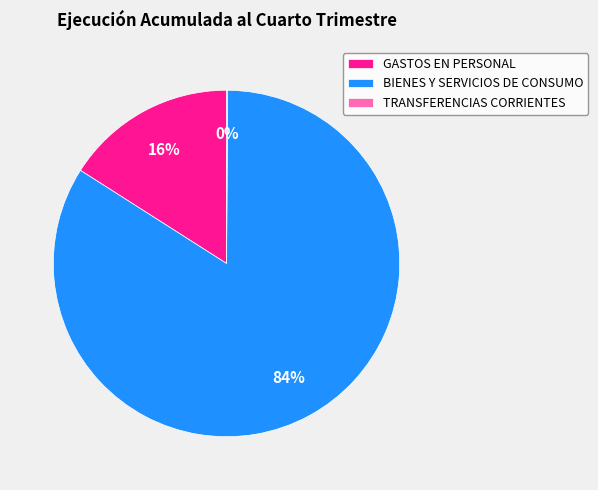

To the nearest percent, what portion does GASTOS EN PERSONAL represent?

16%